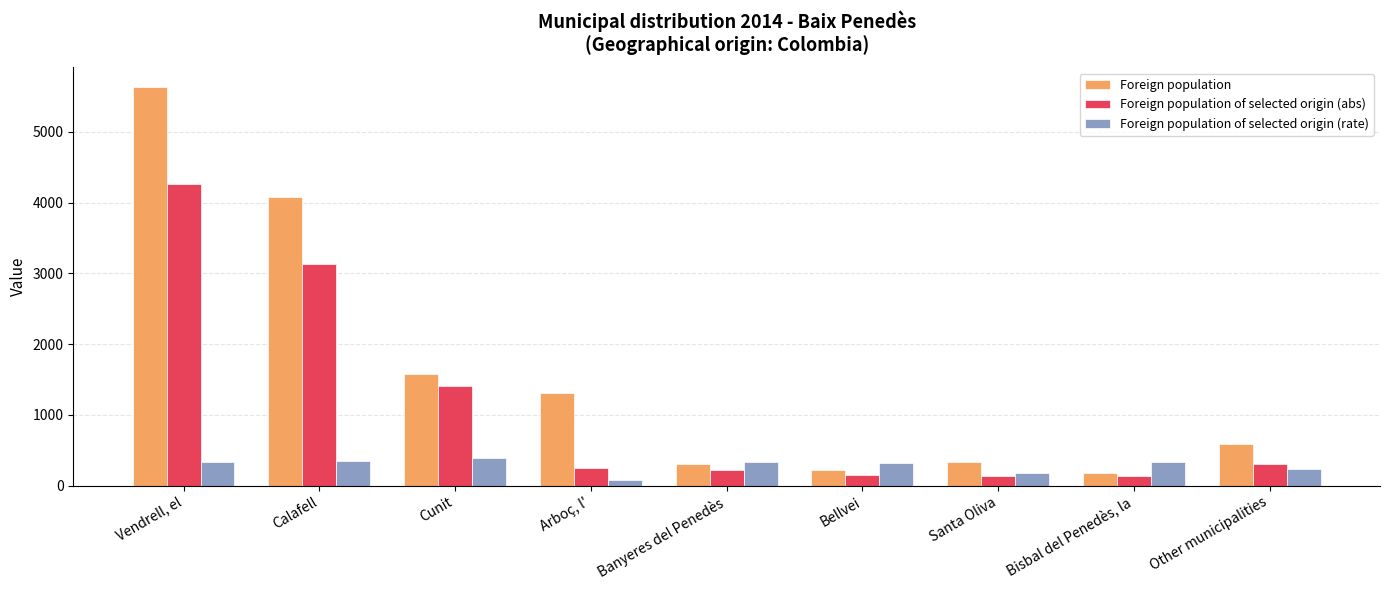

What is the difference between the maximum and second lowest values in the Foreign population of selected origin (abs) series?

4129